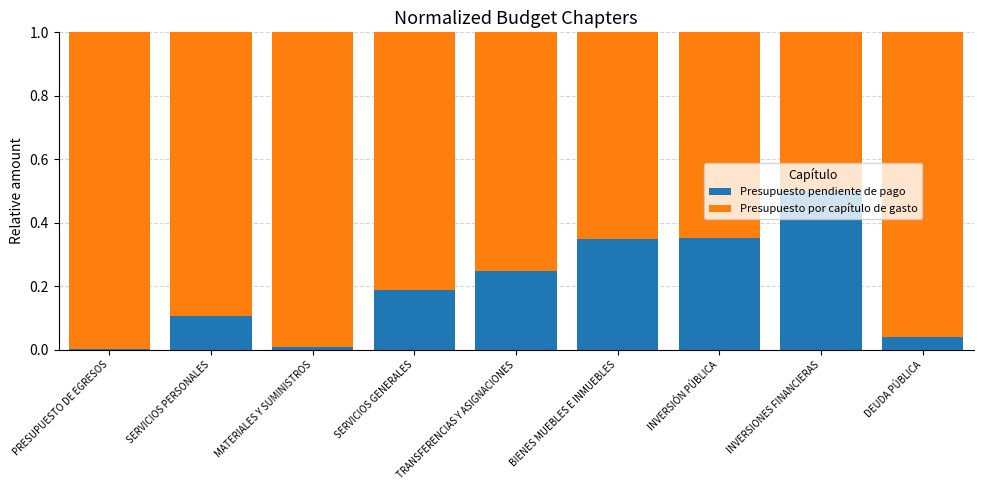

The Presupuesto pendiente de pago series shows 0.0 at PRESUPUESTO DE EGRESOS. True or false?

True